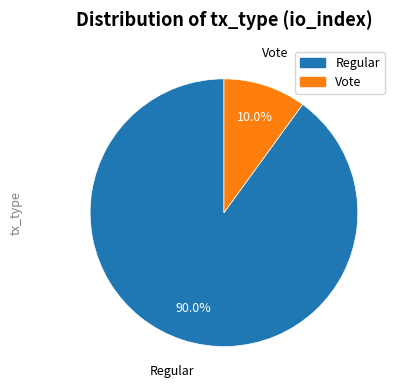

What portion of the pie excludes Regular?

10.0%